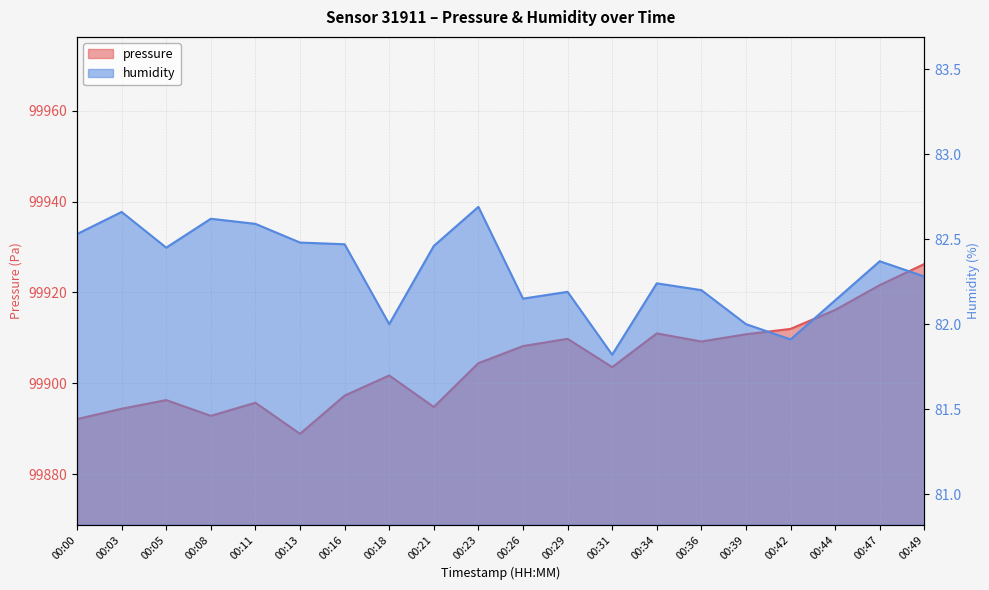

Count the number of data series in this chart.

2